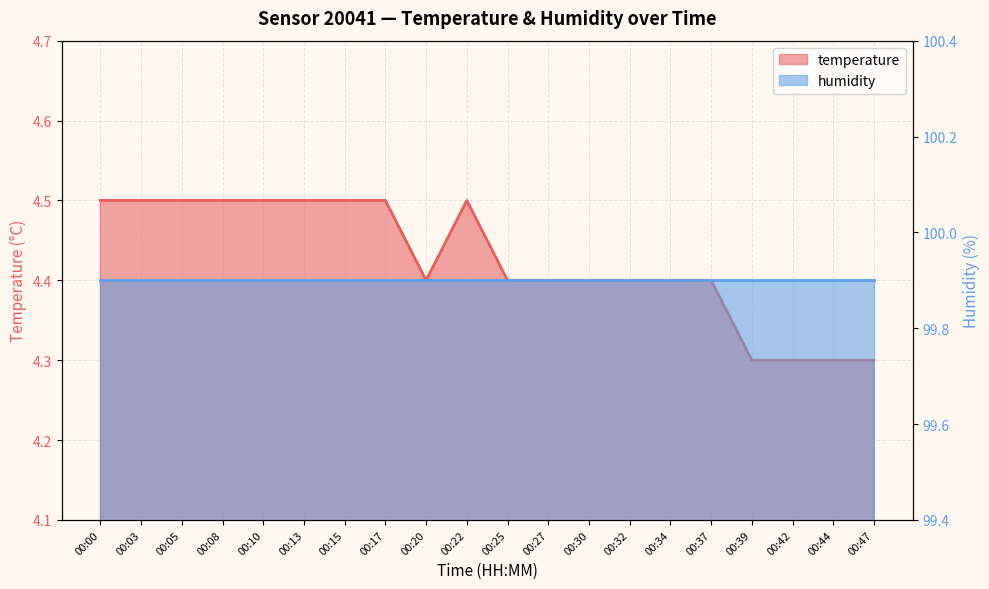

At which category does the data reach its first local valley?

00:20